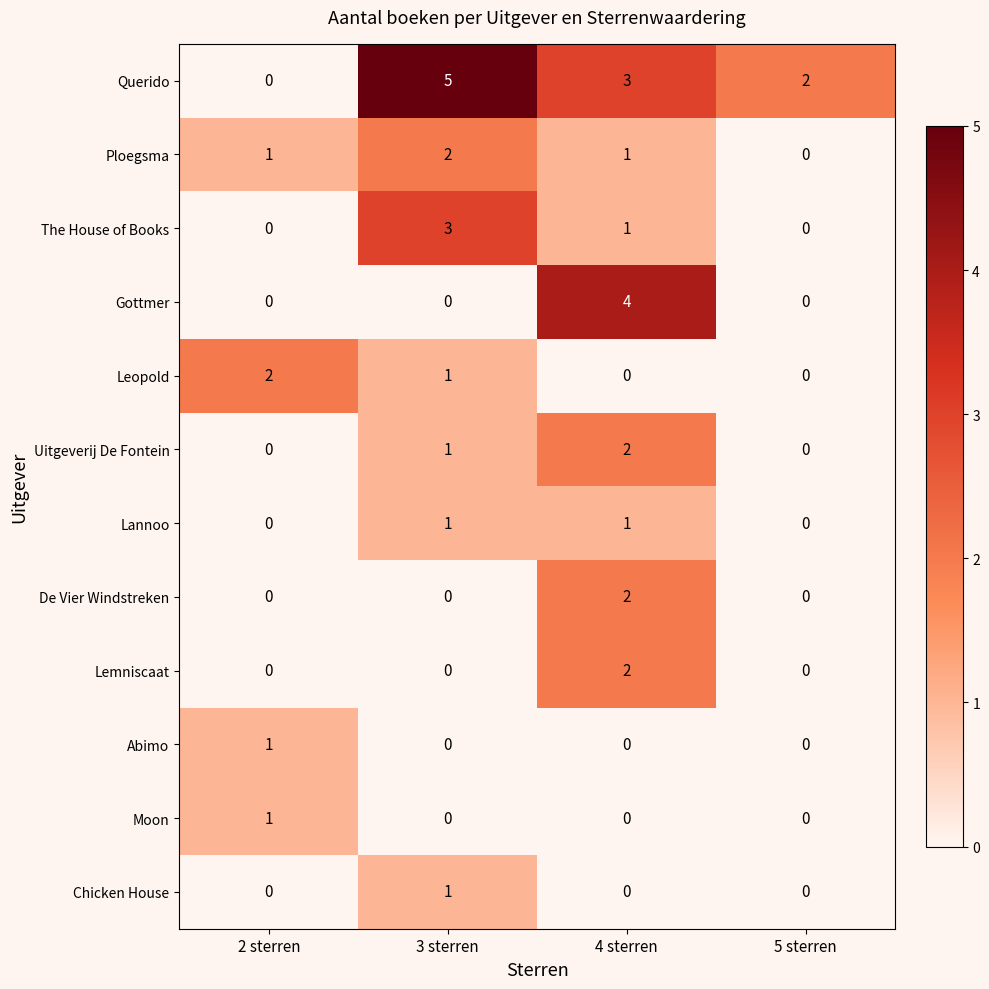

Which series has the largest total across all categories?

Querido